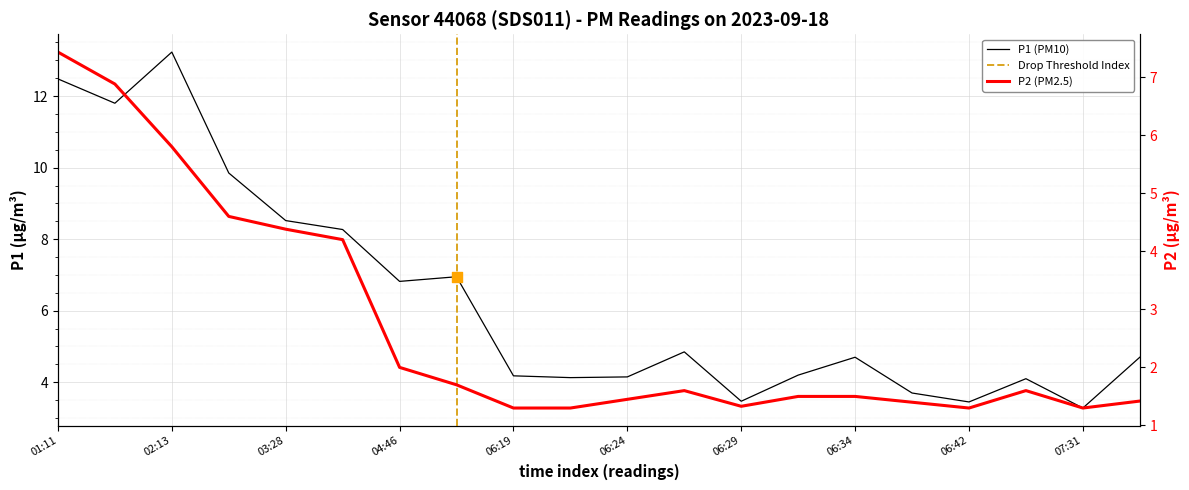

Which series reaches the maximum Y coordinate?

P1